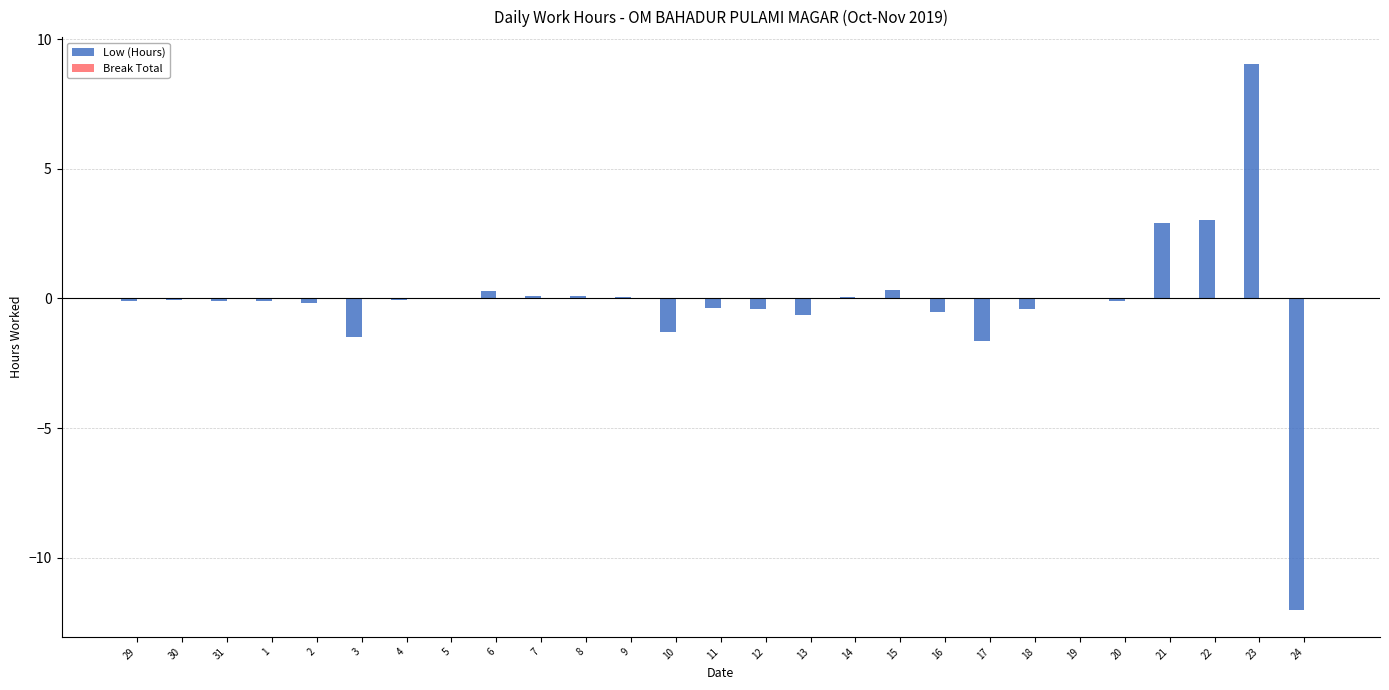

Is it true that the value at 10 is -1.3?

True